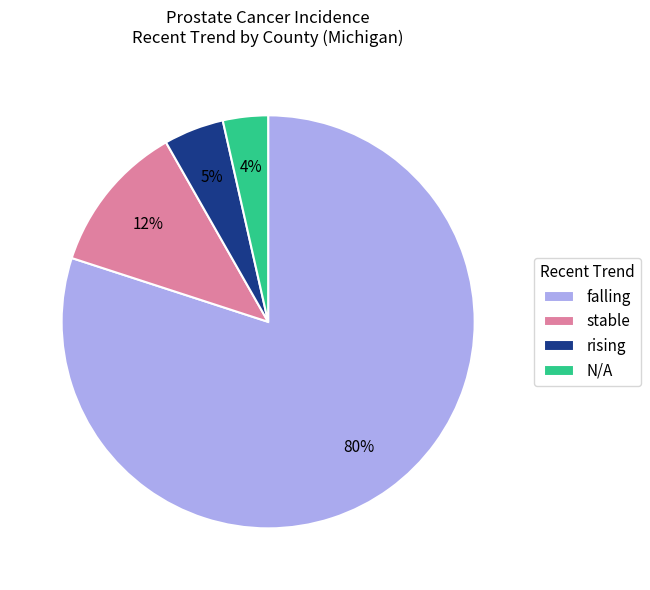

Which slice is the smallest?

N/A